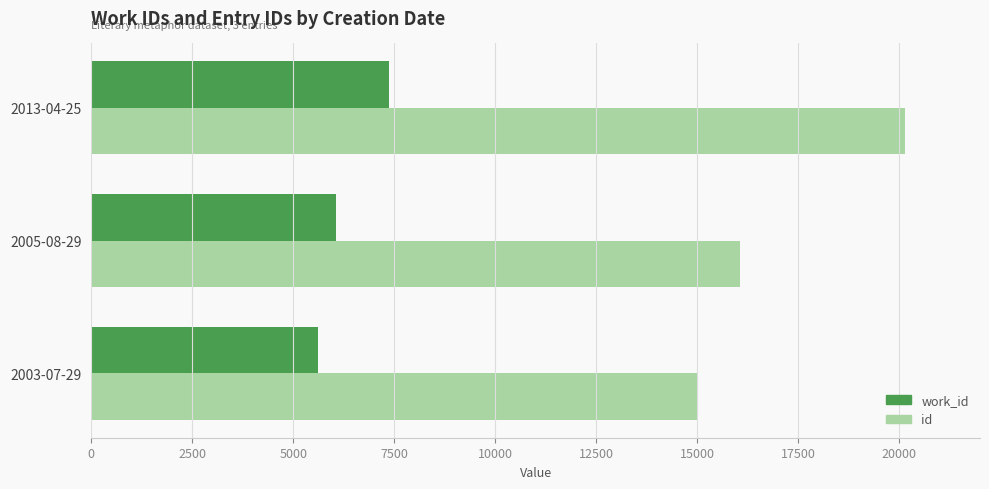

The value of work_id at 2003-07-29 is 5612. True or false?

True